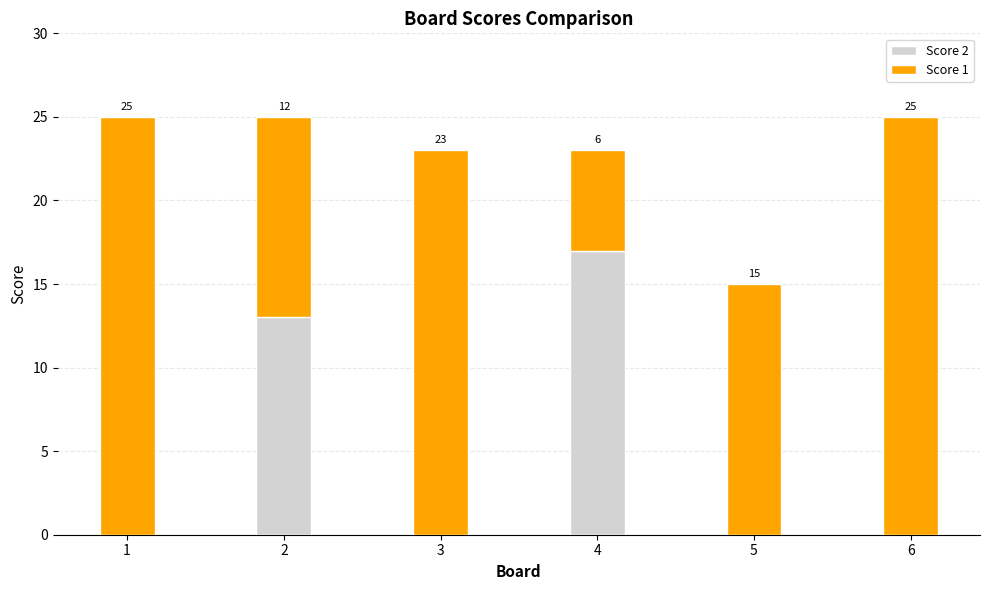

At which label does Score 2 reach its peak?

4